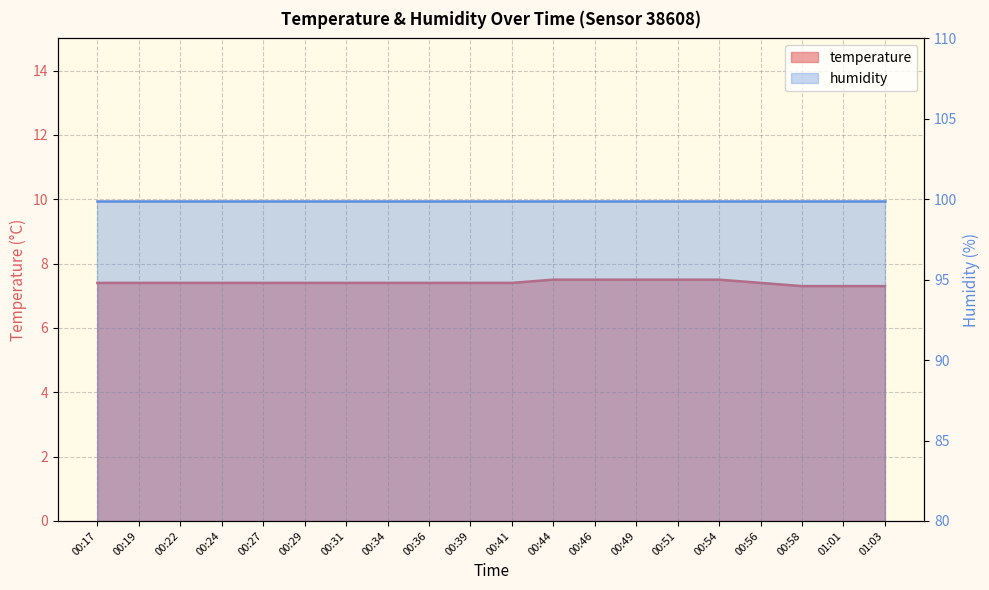

True or false: the data shows 4.0 at 00:58.

False